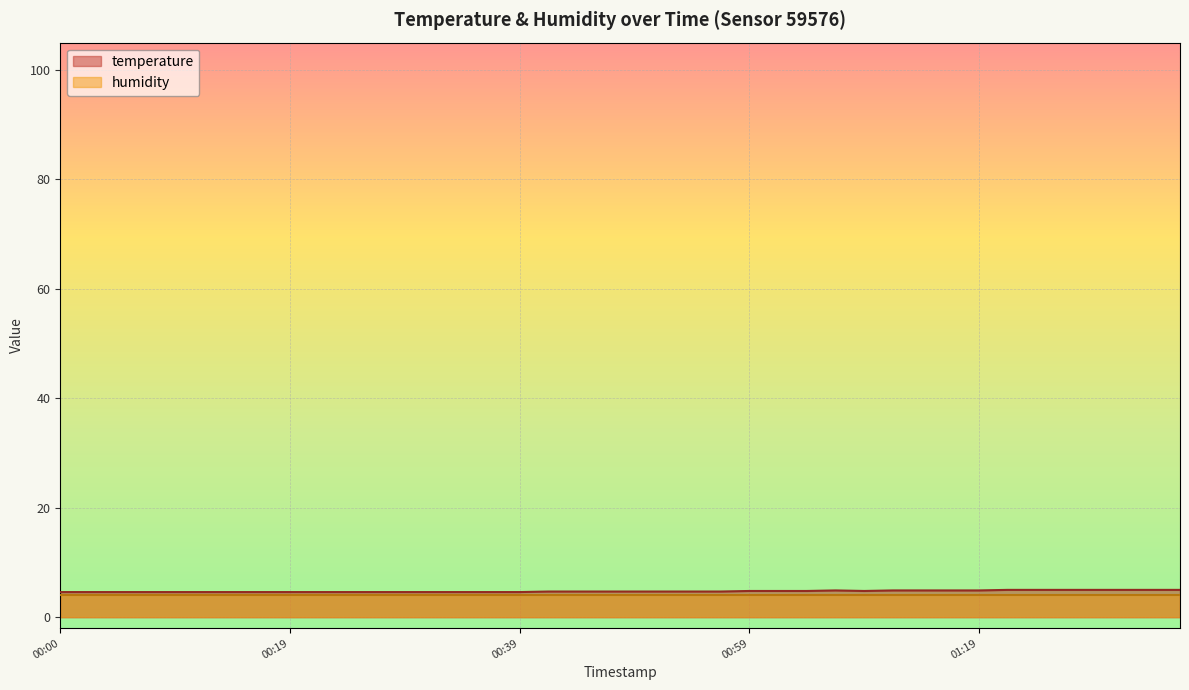

True or false: the data shows 7.1 at 2022-12-05T00:46:38.

False